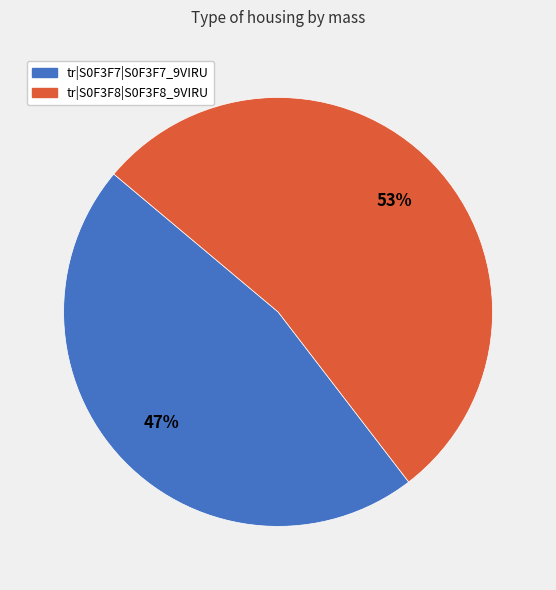

To the nearest percent, what portion does tr|S0F3F7|S0F3F7_9VIRU represent?

47%